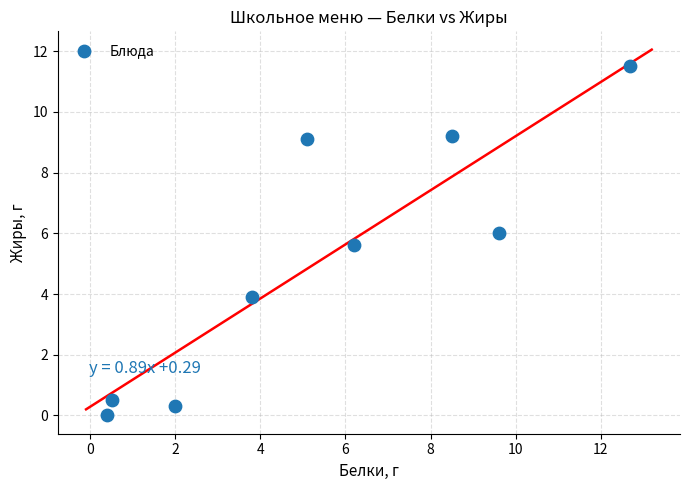

What Y value in the scatter plot is closest to 5?

5.6